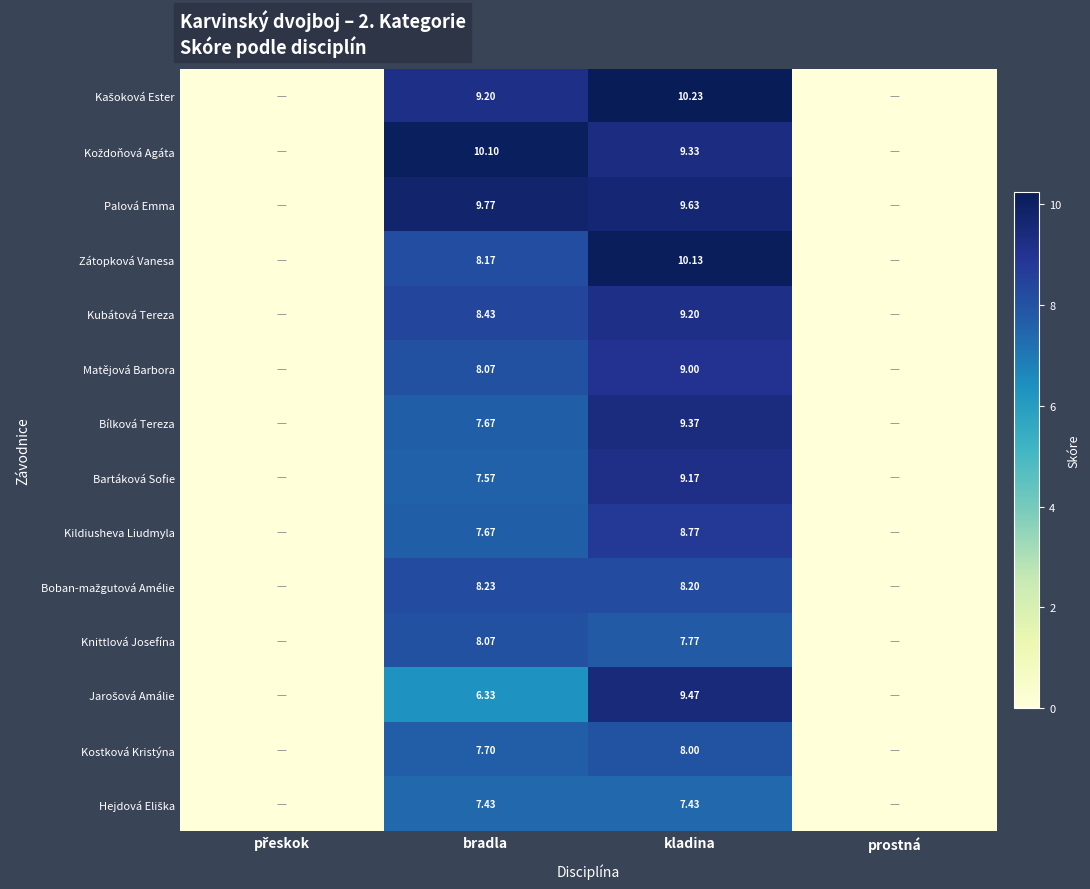

How many data points does each series have?

4